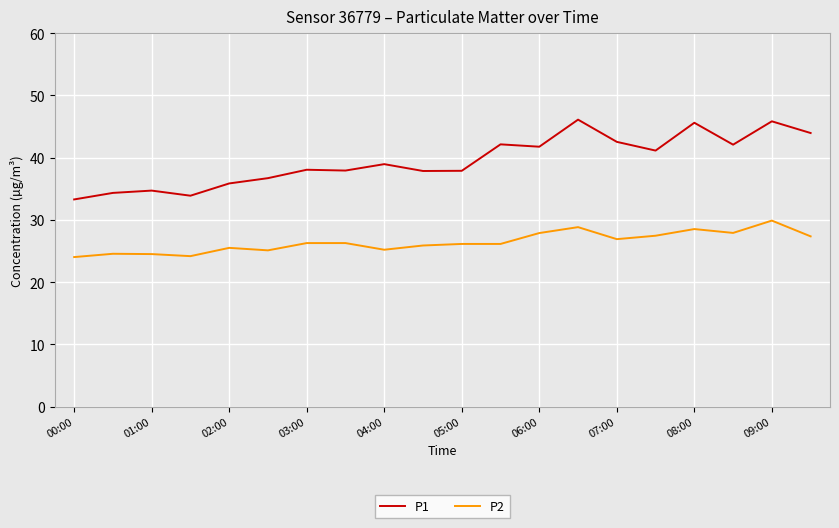

List the series in order of their peak value, lowest first.

P2, P1